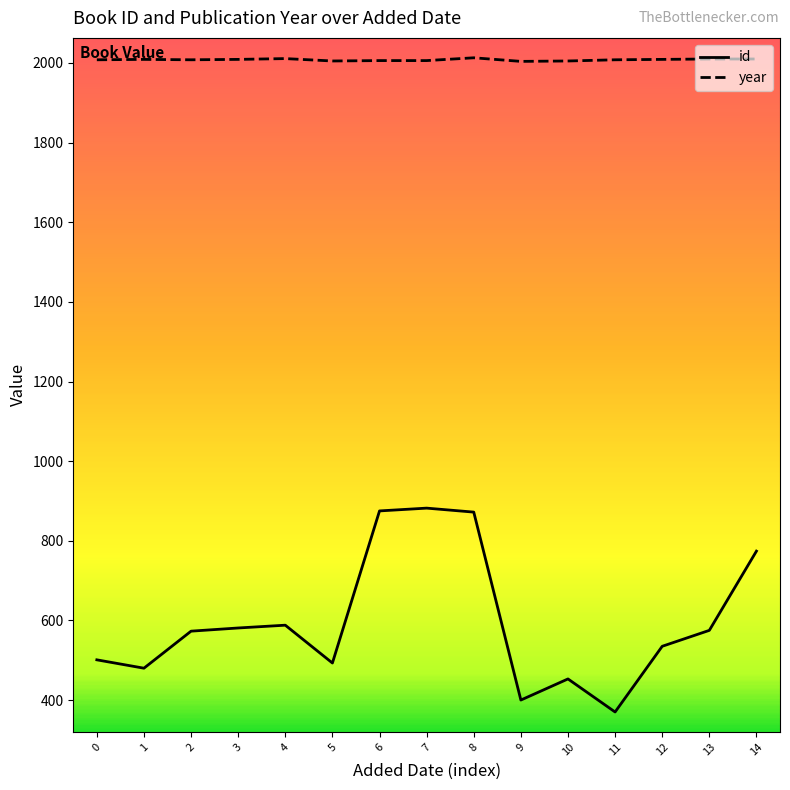

Does the chart display data point markers on the line(s)?

No